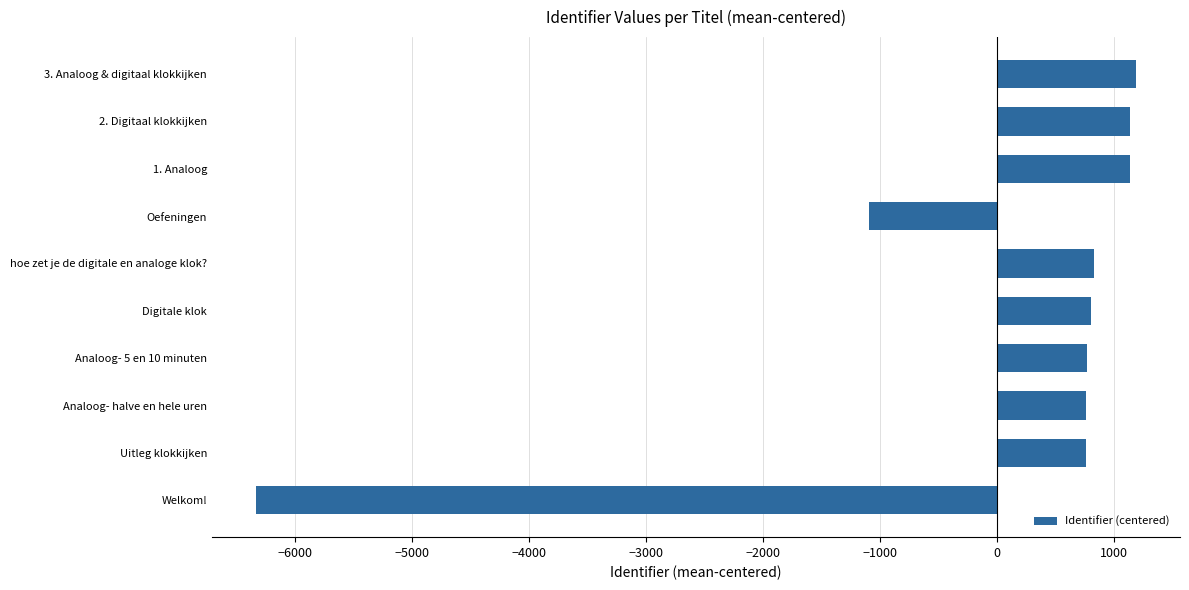

True or false: the data shows -2301.2 at Welkom!.

False